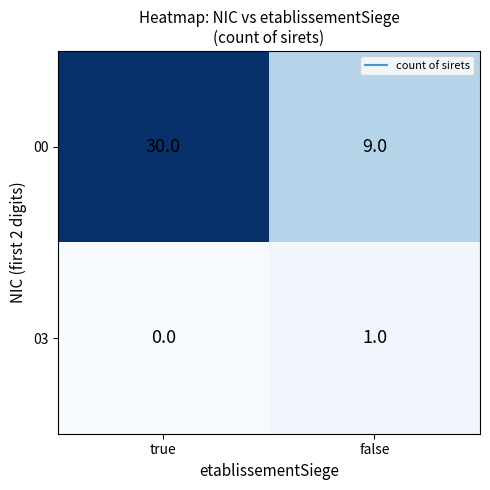

What is the total value across all series at true?

30